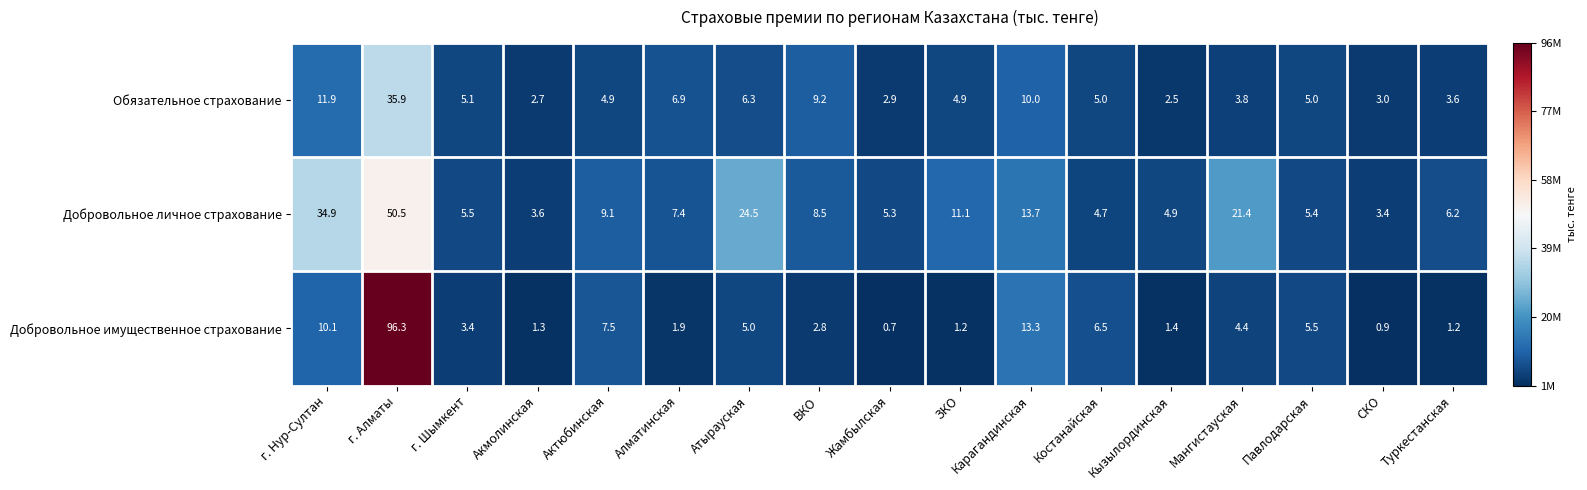

How many categories are shown in the chart?

17